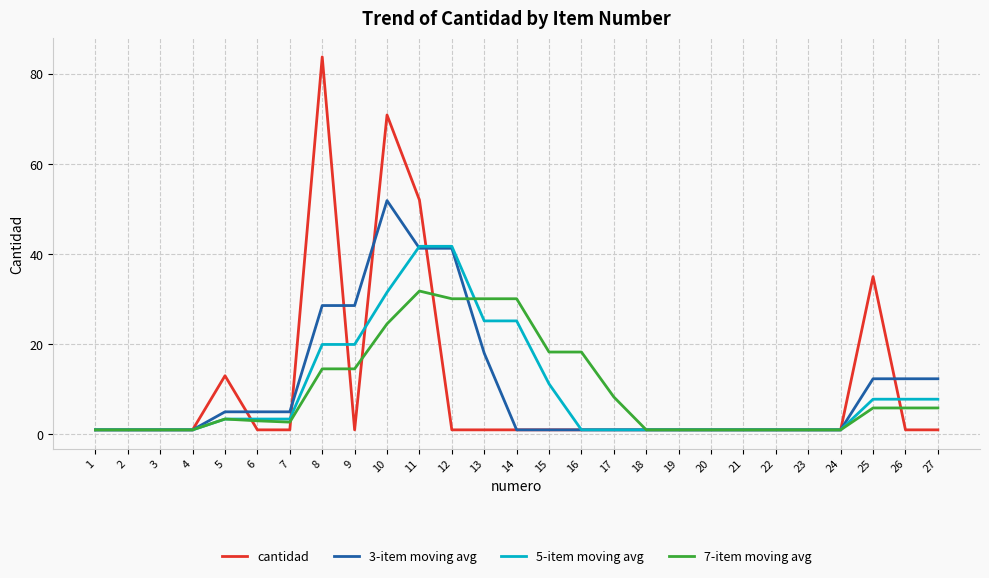

Between 5 and 7, which series saw the biggest shift?

cantidad